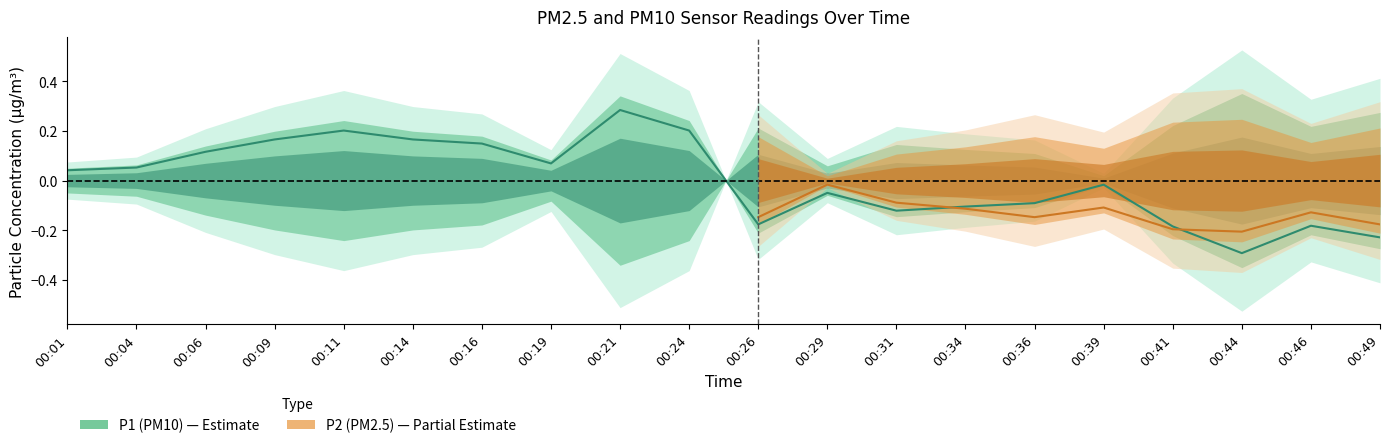

How many values are above zero?

10